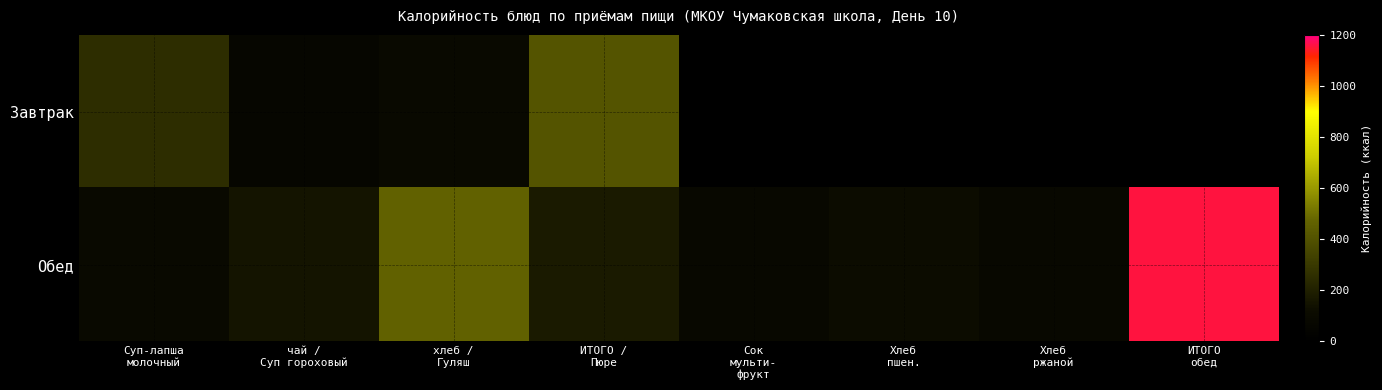

Which series has the largest total across all categories?

Обед